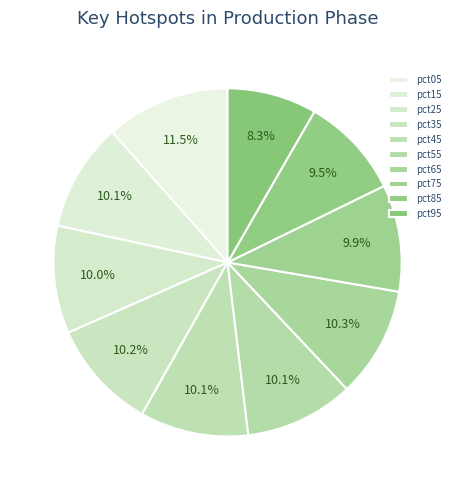

How many slices are in this pie chart?

10